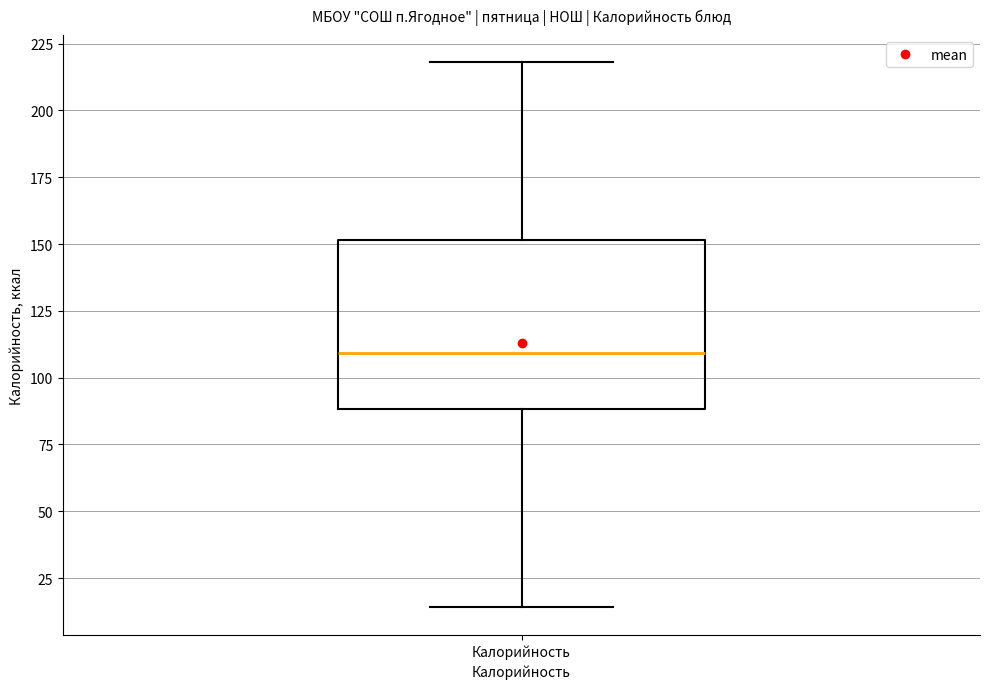

Transcribe this box plot: give where the median line is, the range the box spans, and where the two whiskers end, as read against the y-axis. The values are not printed on the chart, so give them approximately, as read against the axis.

median 110, box 90 to 150, whiskers 15 to 220